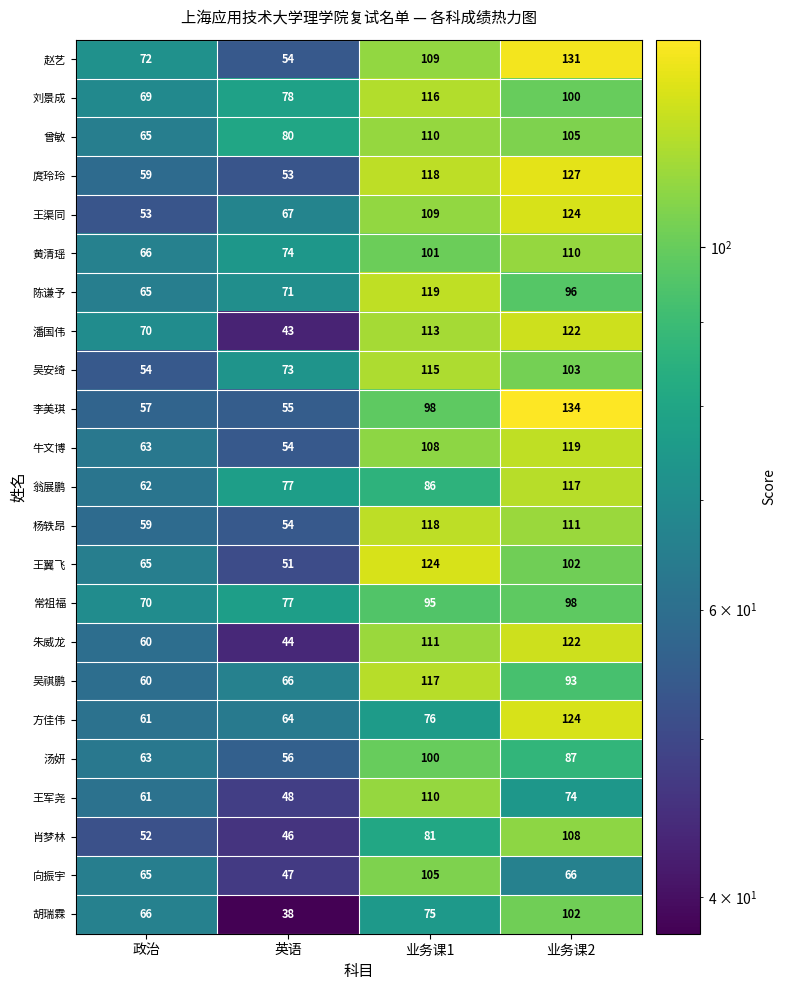

Between 政治 and 英语, which series saw the biggest shift?

胡瑞霖